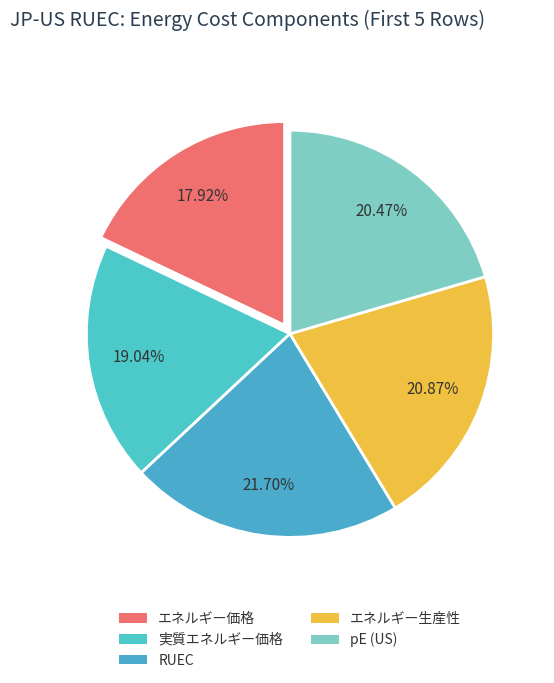

How many segments does this pie chart have?

5